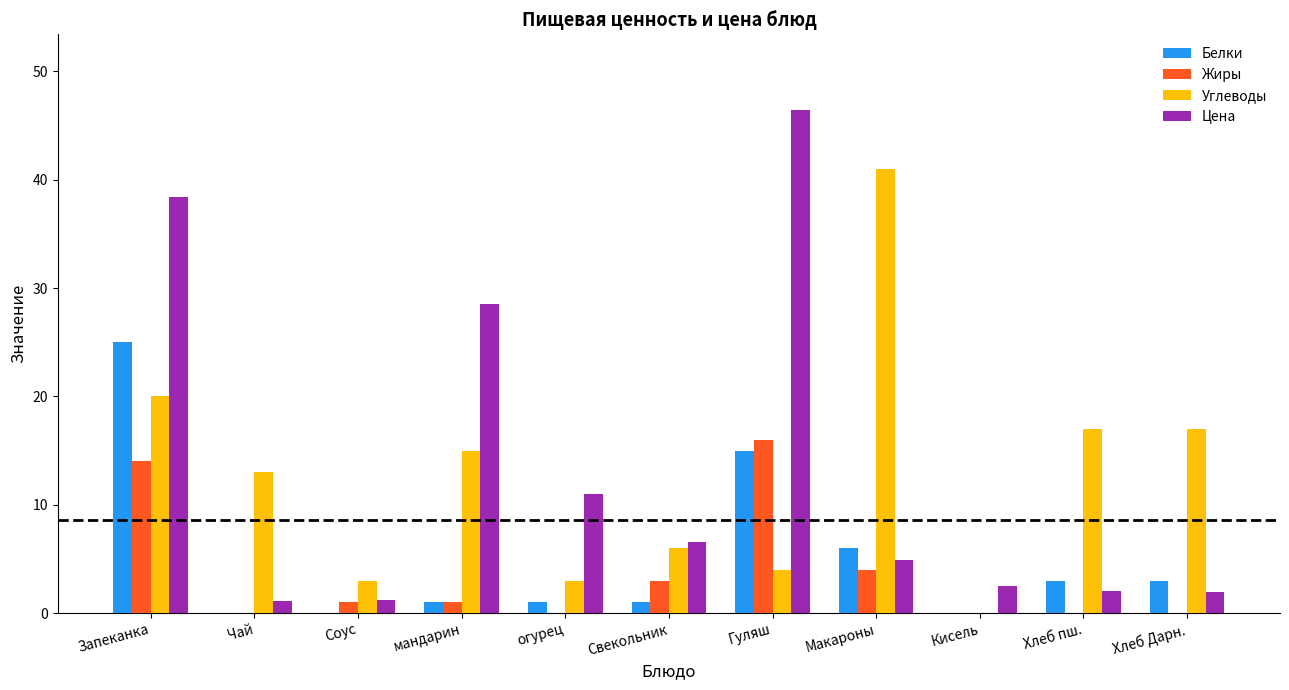

What are all the series names shown in the legend?

Белки, Жиры, Углеводы, Цена